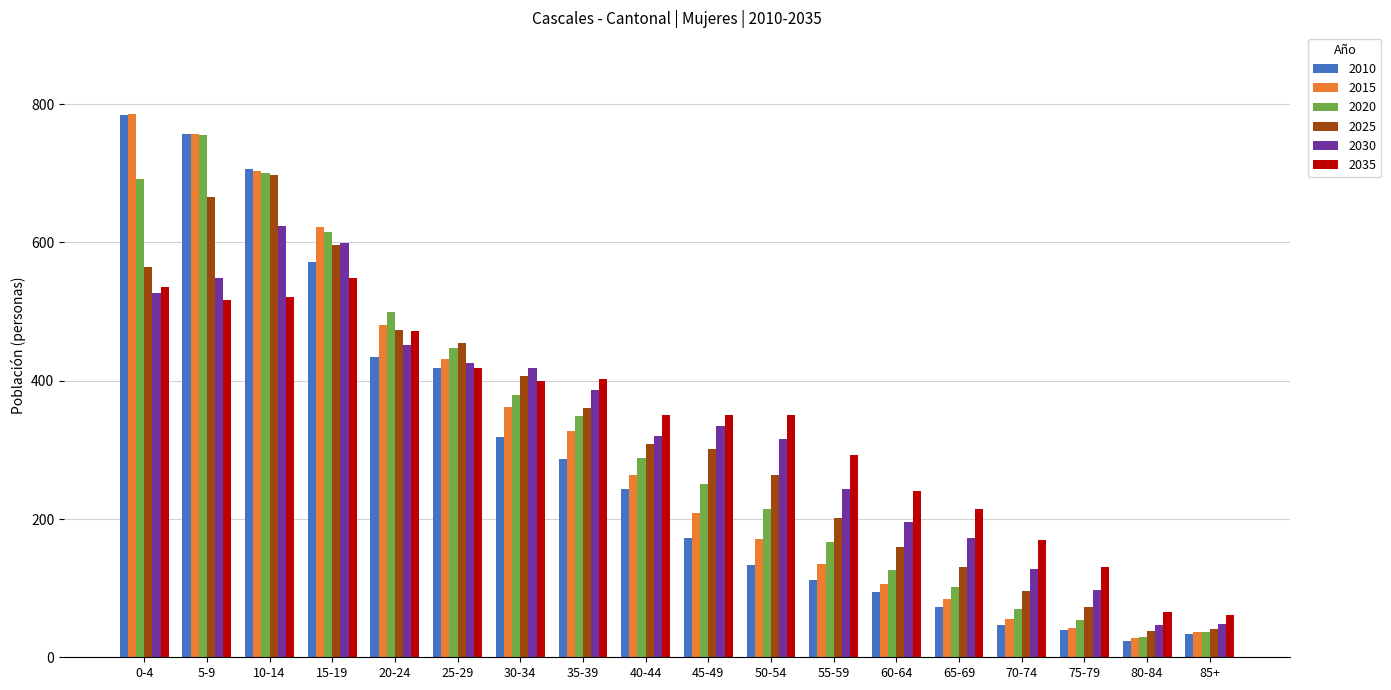

Is it true that 2020 equals 692 at 0-4?

True